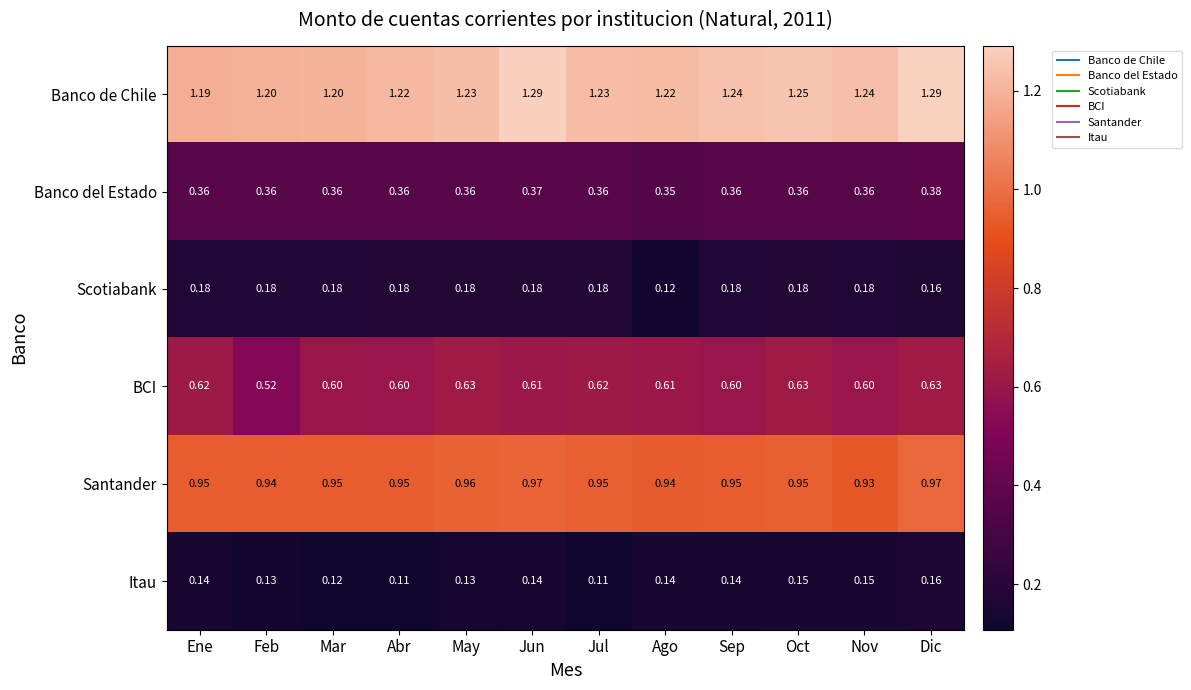

Which series has the largest range (max minus min)?

BCI